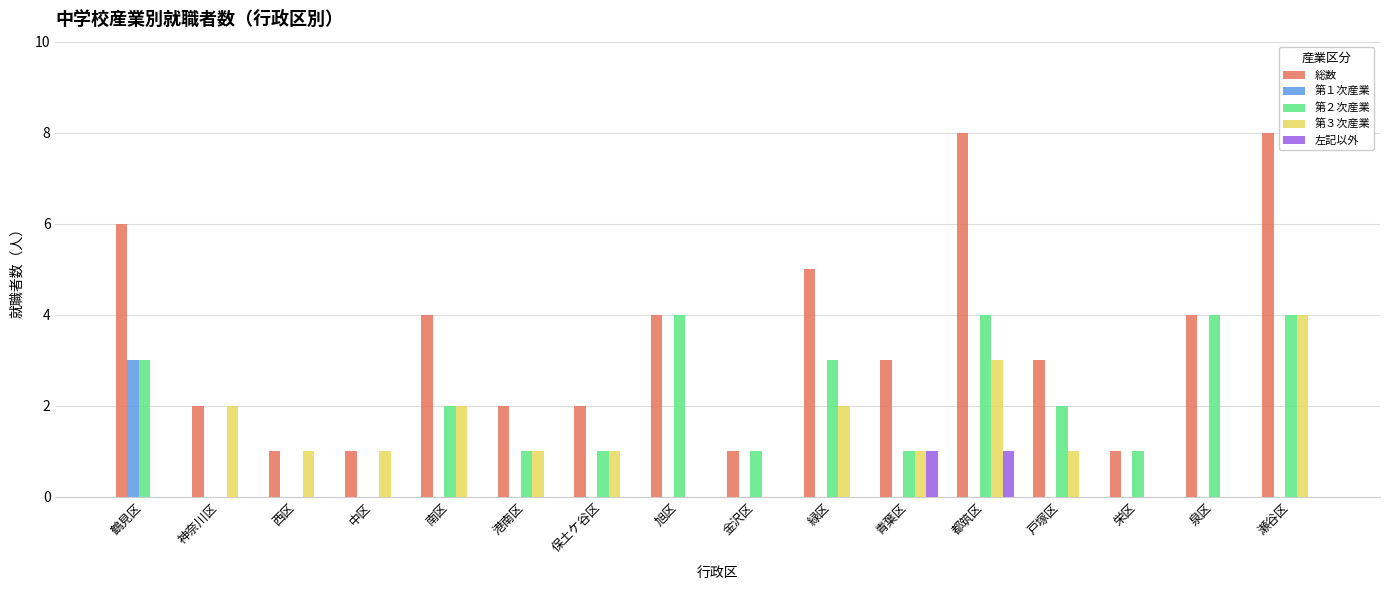

What is the sum of all 第３次産業 values?

19